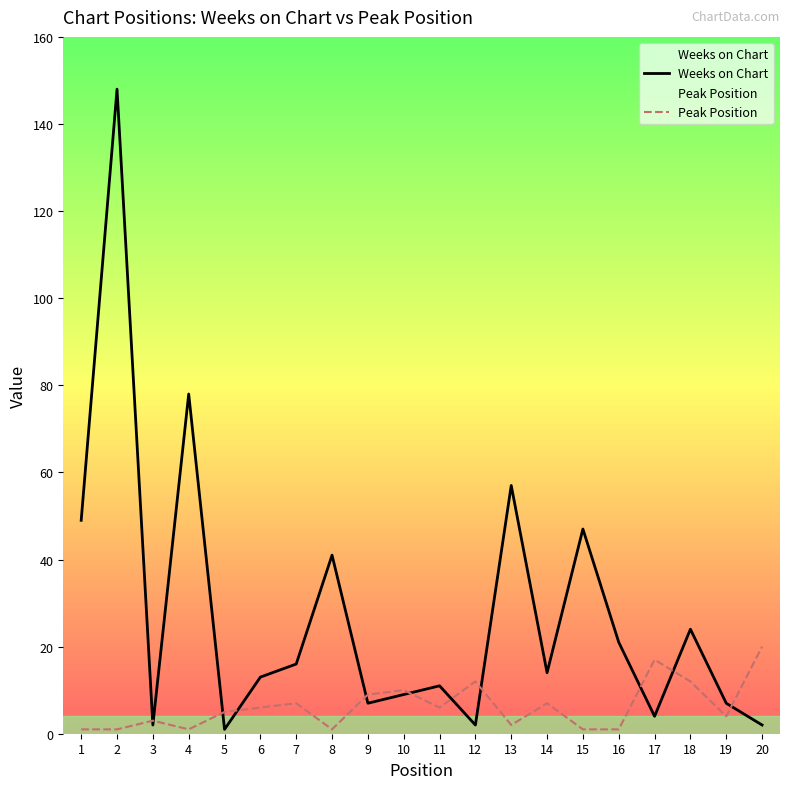

Between which two adjacent categories do Weeks on Chart and Peak Position first intersect?

2 and 3